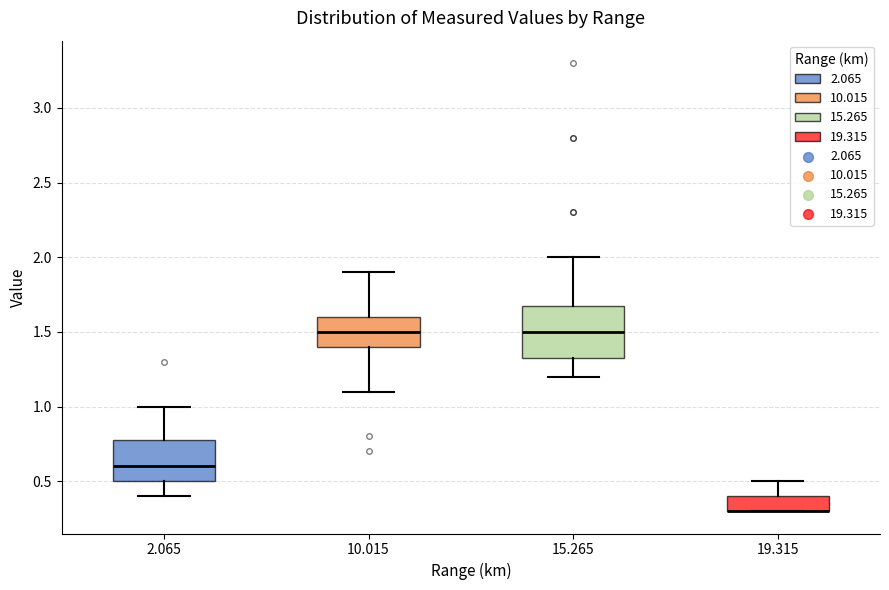

Which box is the tallest, from its lower edge to its upper edge?

15.265